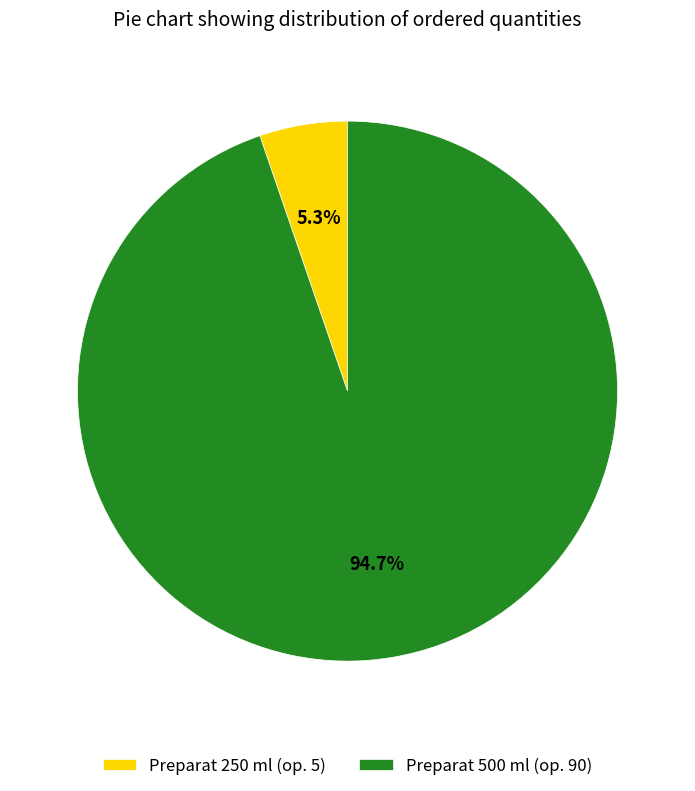

What percentage is the Preparat 500 ml (op. 90) slice, to the nearest percent?

95%